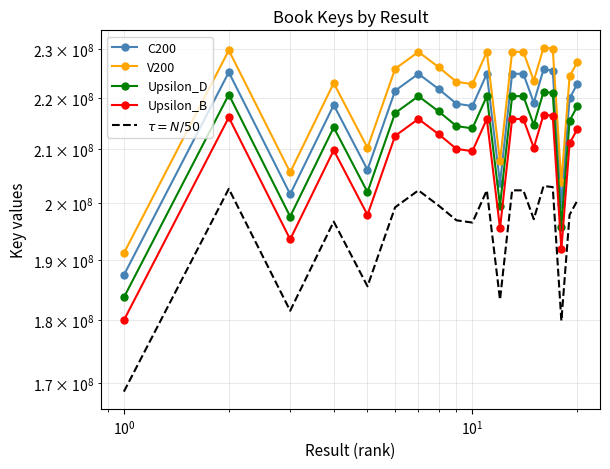

True or false: $\tau = N/50$ has more than 1 interior local peaks.

True